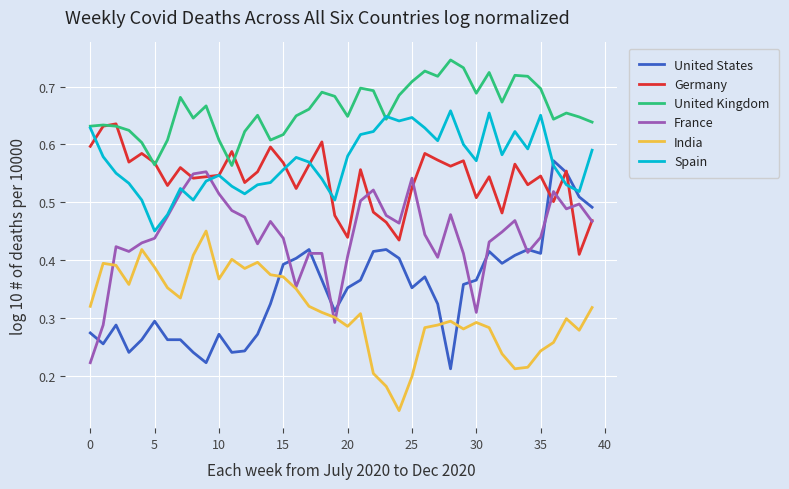

True or false: Spain and India intersect in this chart.

False